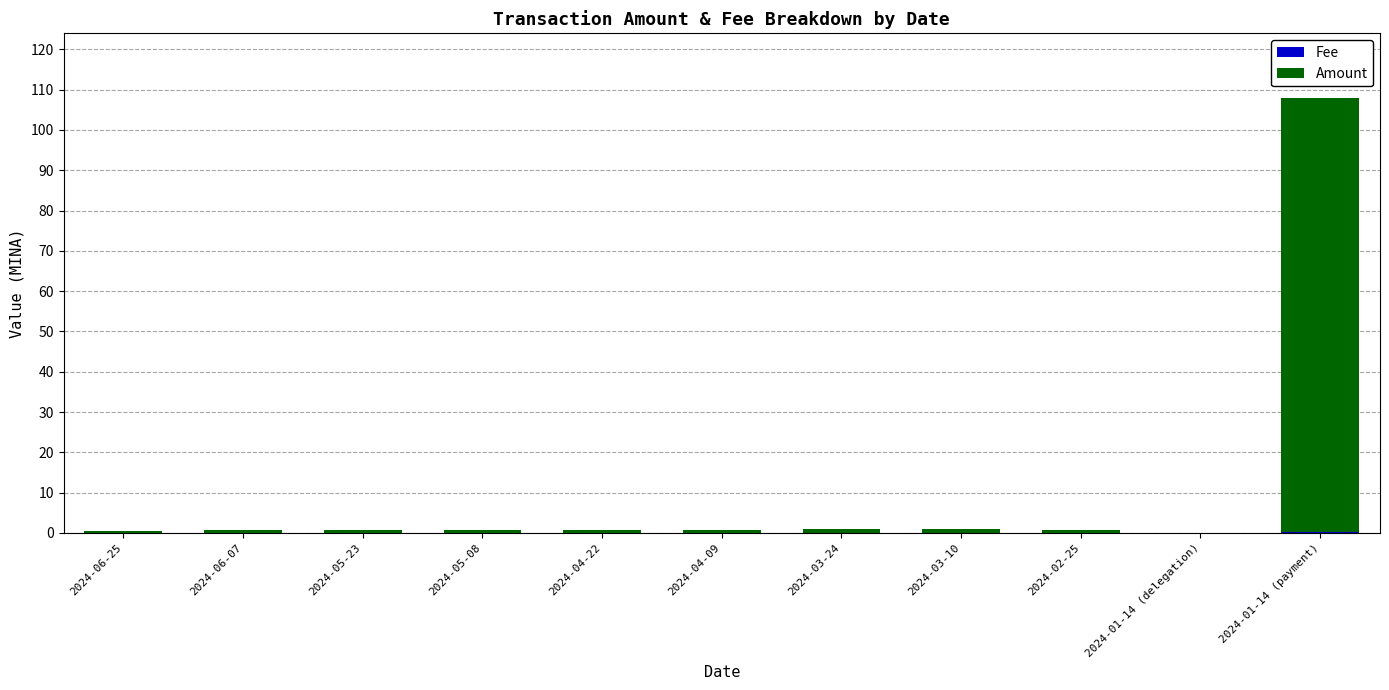

At which category is the sum across all series the highest?

2024-01-14 (payment)